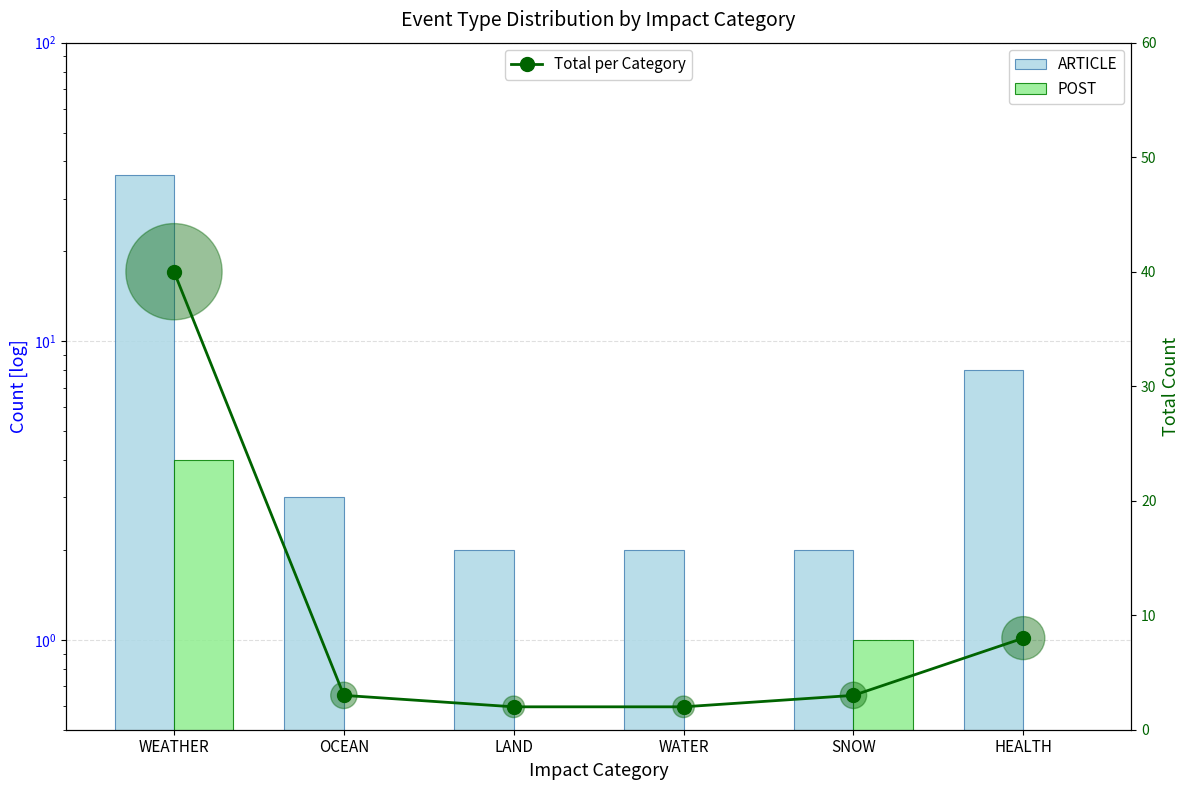

Which series contains the lowest Y value?

POST